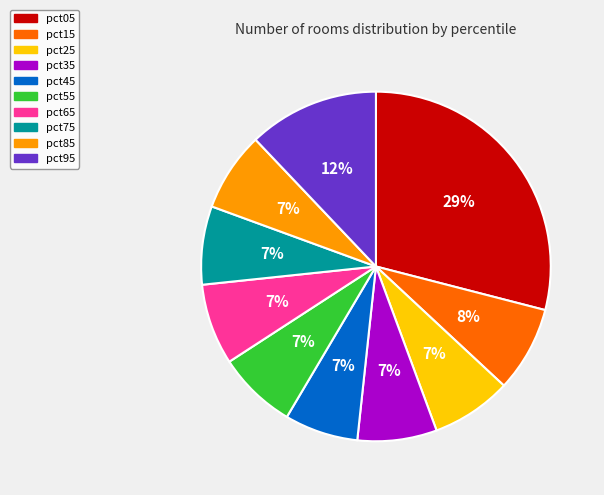

To the nearest percent, what percentage of the pie is pct25?

7%